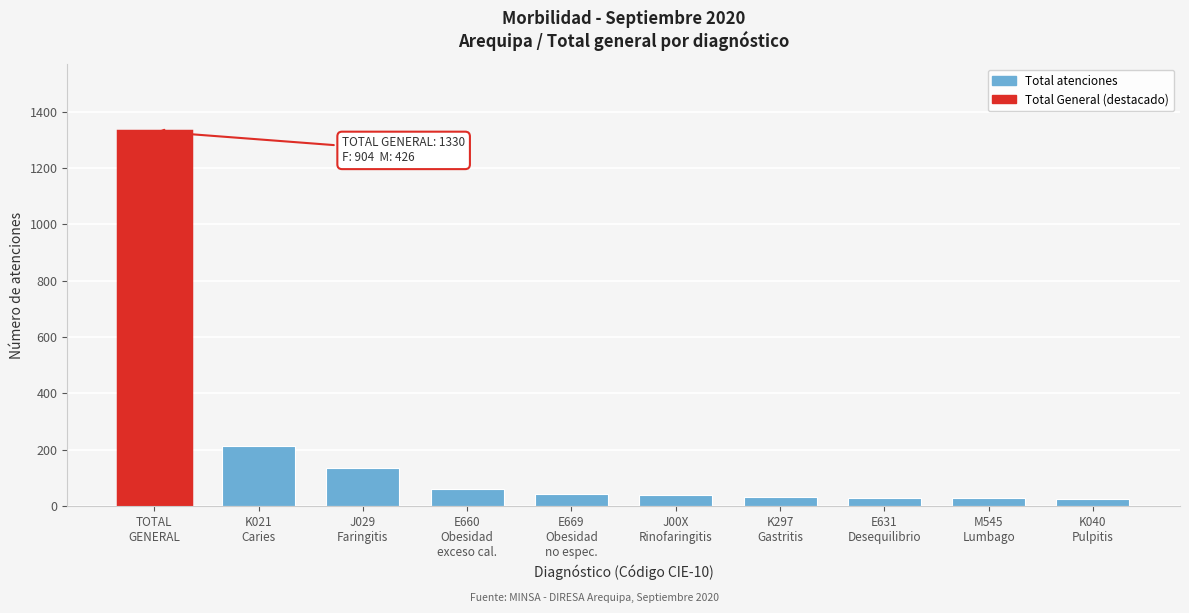

What is the difference between the maximum and minimum values?

1304